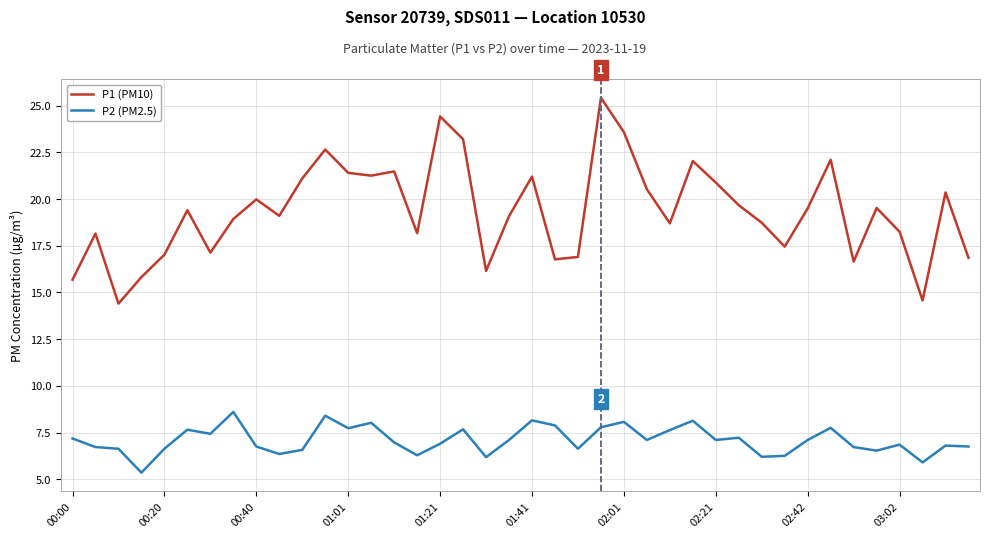

Which series has the largest total across all categories?

P1 (PM10)